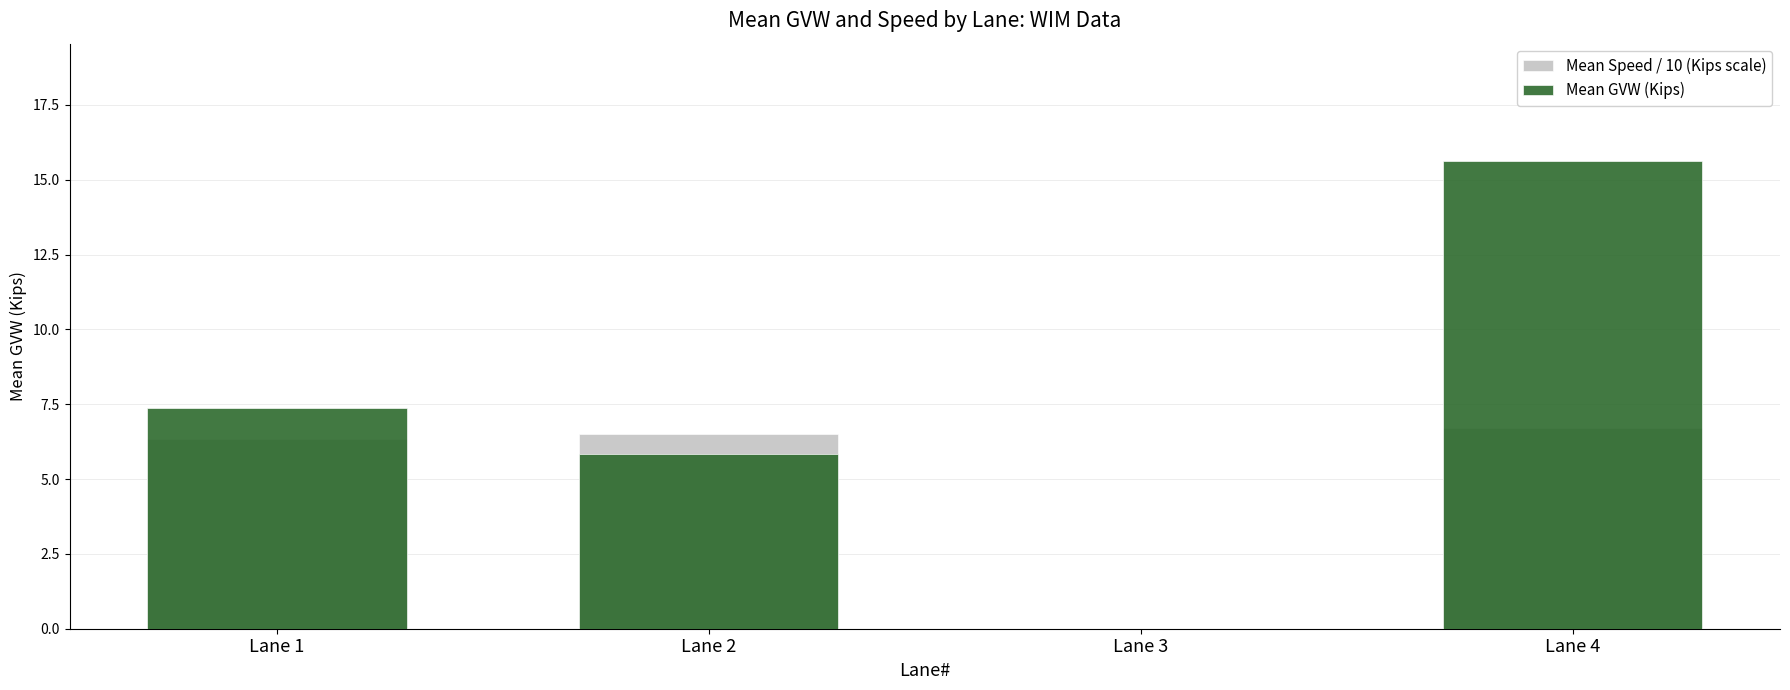

Rank the series at Lane 3 from highest to lowest value.

Mean Speed / 10 (Kips scale), Mean GVW (Kips)